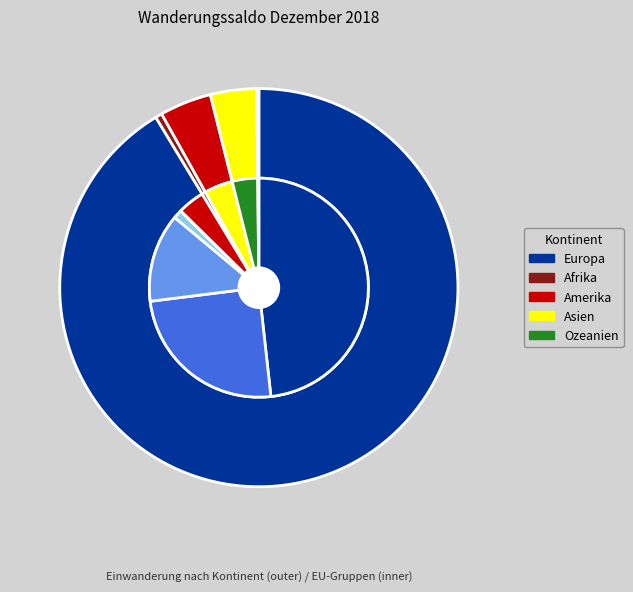

What is the change in value from Afrika to Amerika?

+223